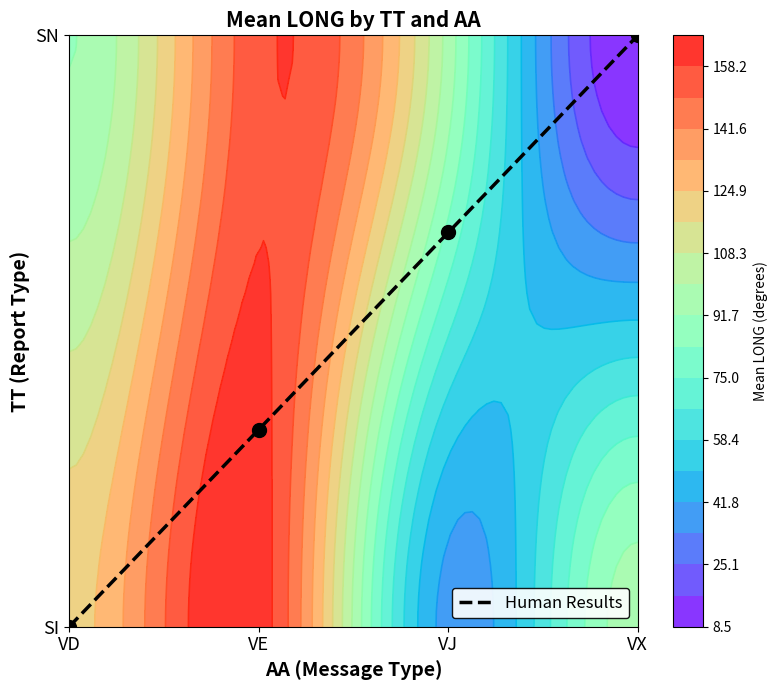

Is it true that the value at VJ is 1.0?

False